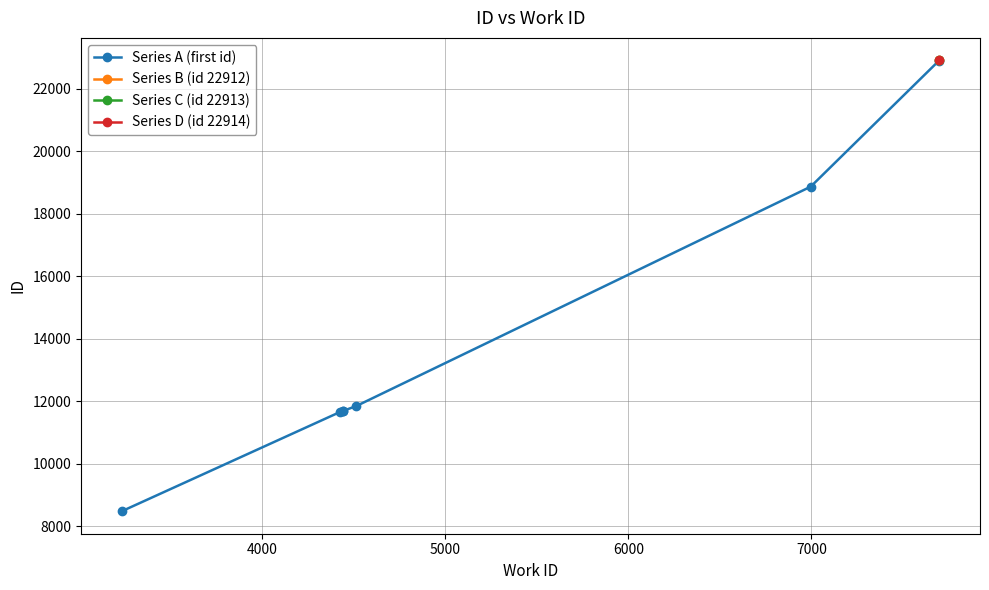

What is the value of the Series A (first id) point at the 6th from the left?

18872